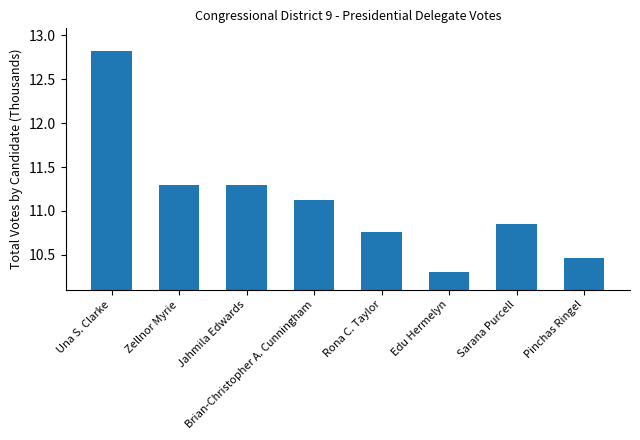

What is the difference between the second highest and minimum values?

1.0